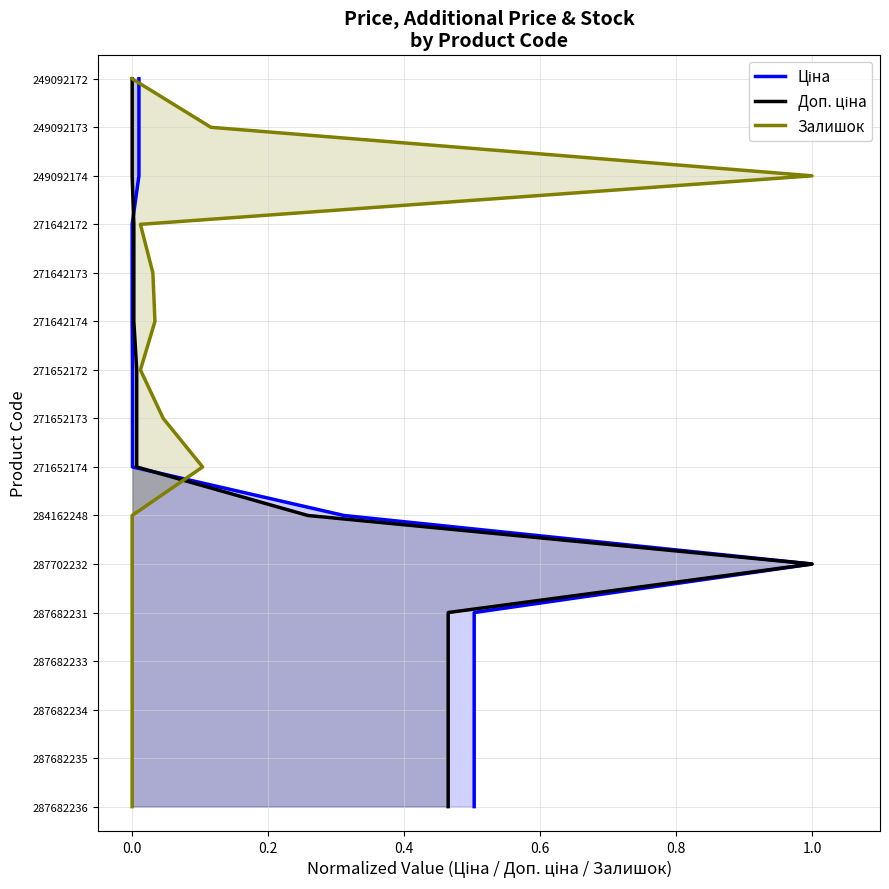

How many lines are shown in the chart?

3